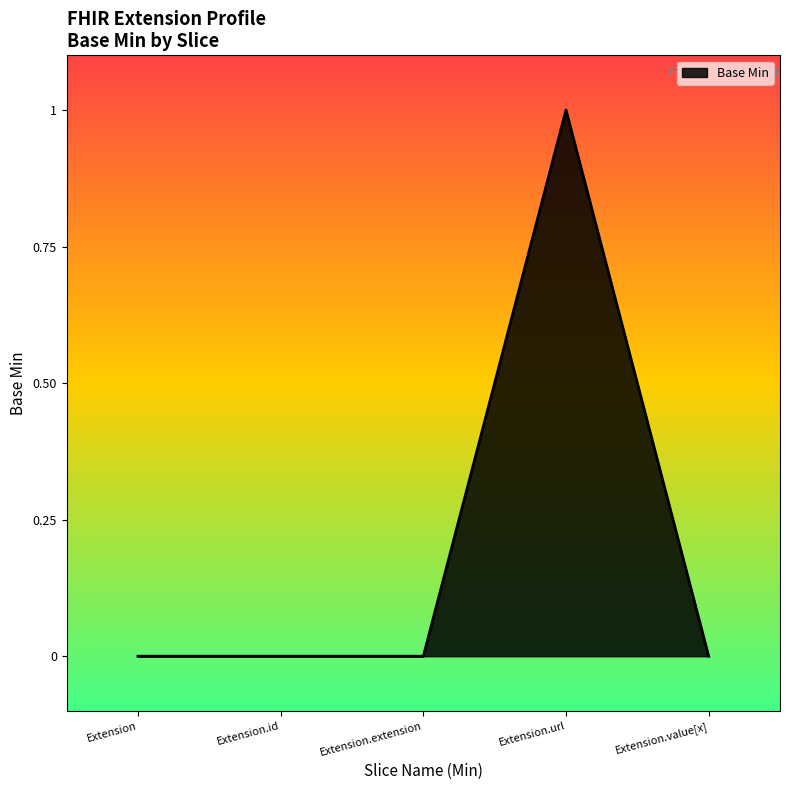

How many lines are shown in the chart?

1